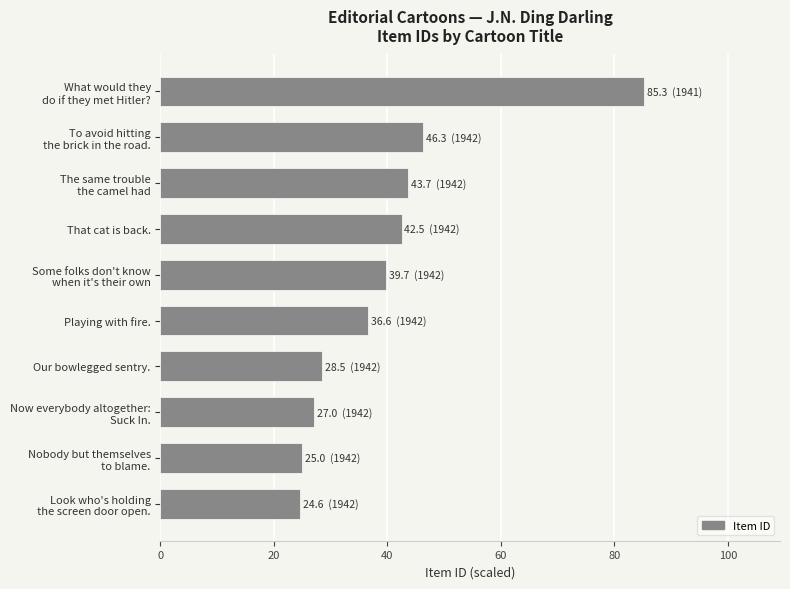

The chart shows a value of 58.2 at Playing with fire.. True or false?

False